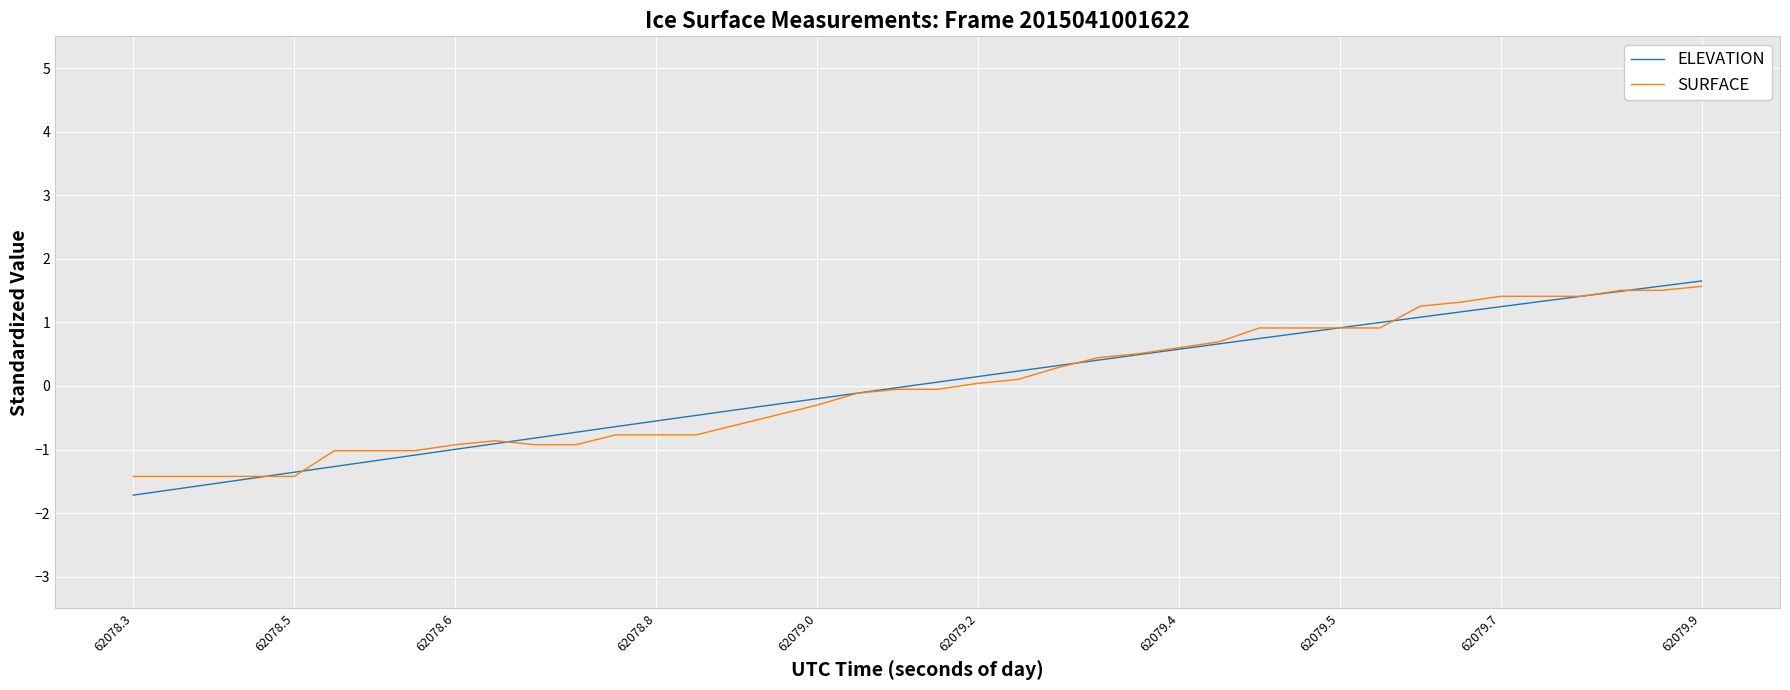

What is the smallest value displayed?

-1.7